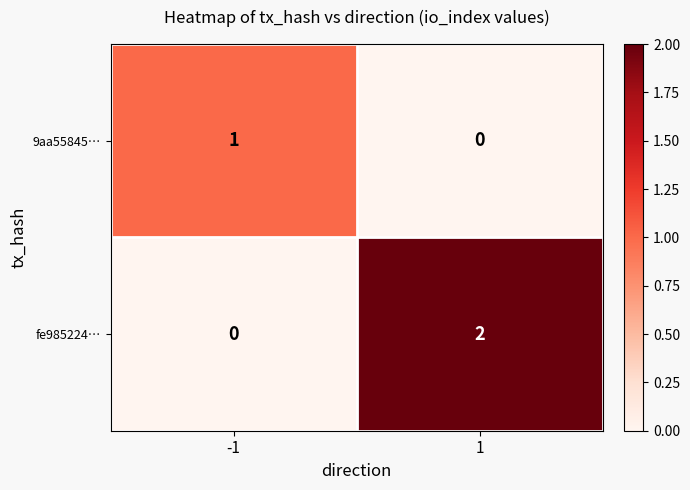

What is the total value across all series at 1?

2